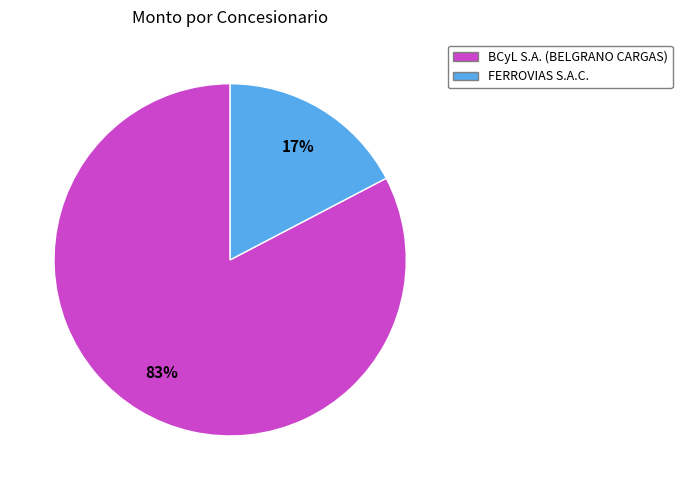

Approximately how many times larger is the value at FERROVIAS S.A.C. compared to BCyL S.A.?

0.2